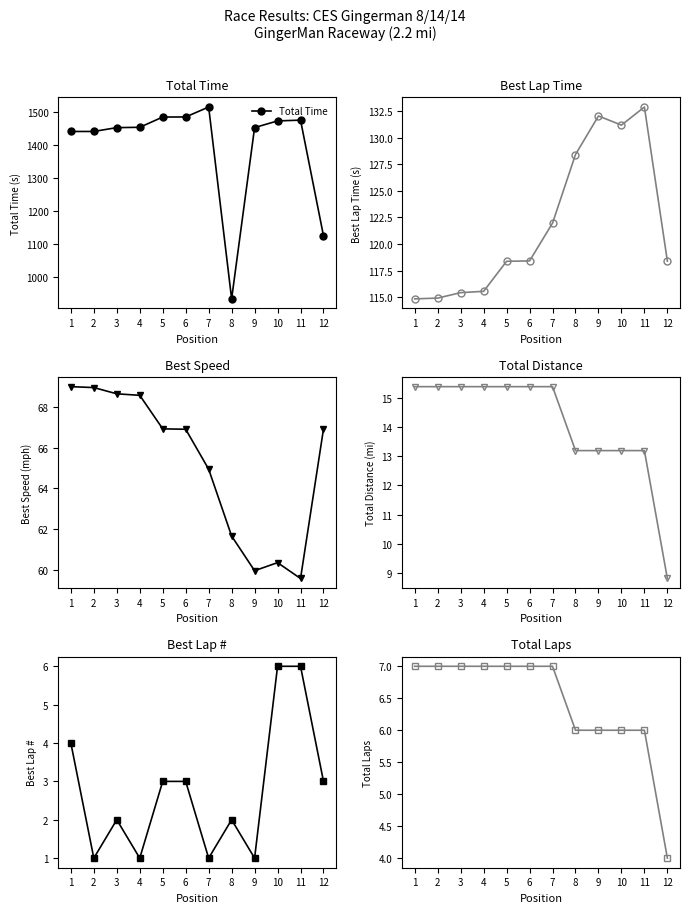

How many lines are shown in the chart?

6